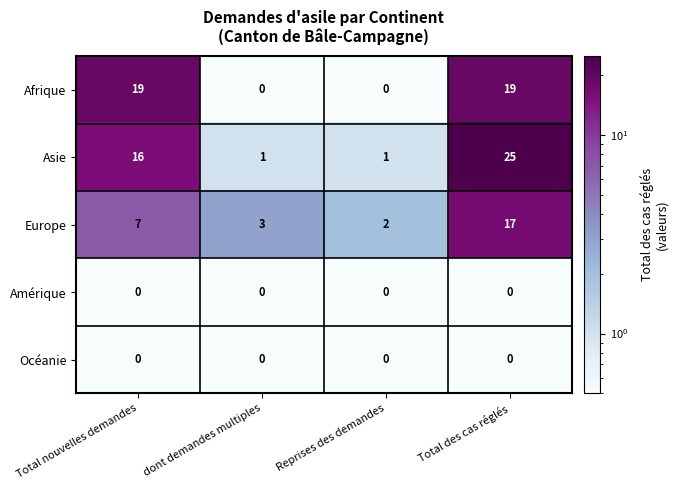

Count the number of data series in this chart.

5